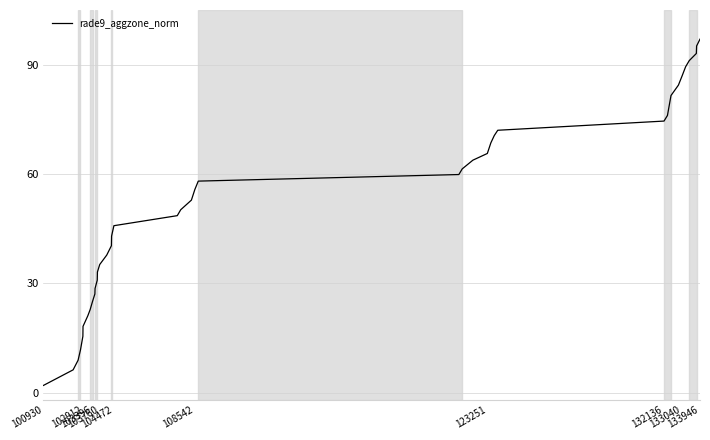

What is the greatest value displayed?

97.0